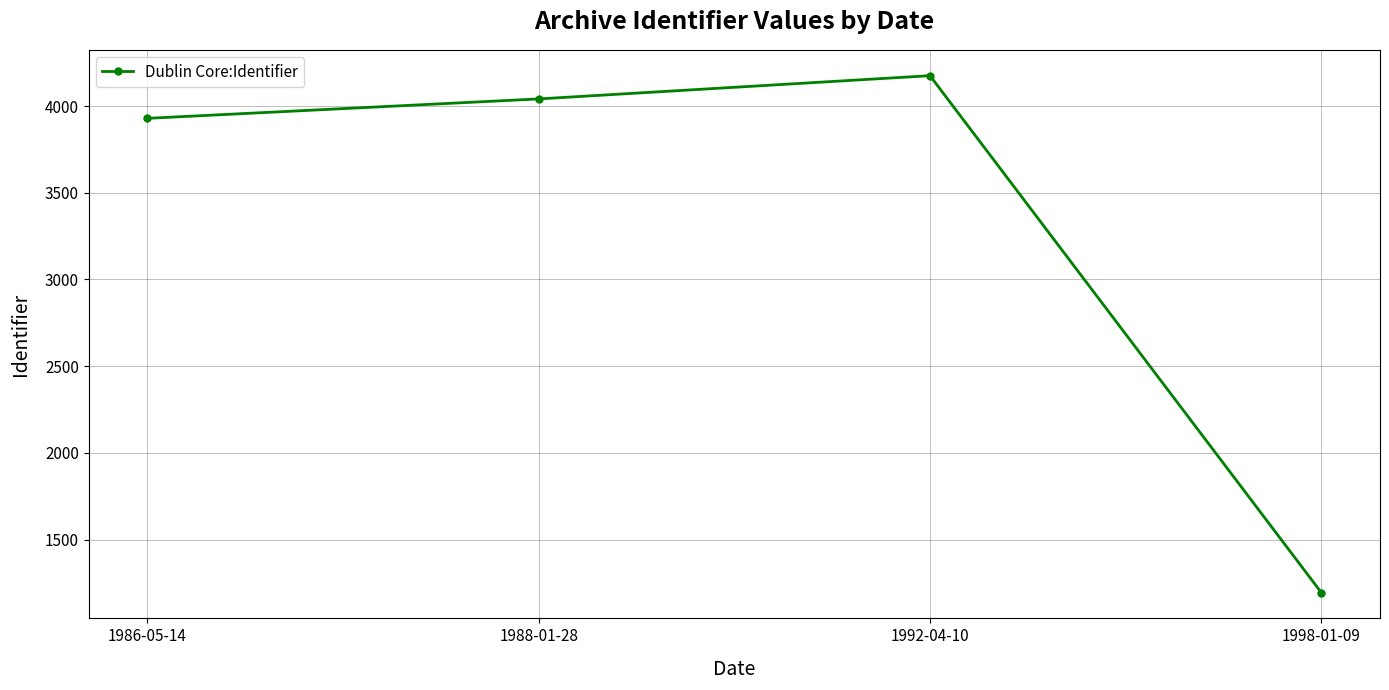

What is the minimum value shown in the chart?

1195